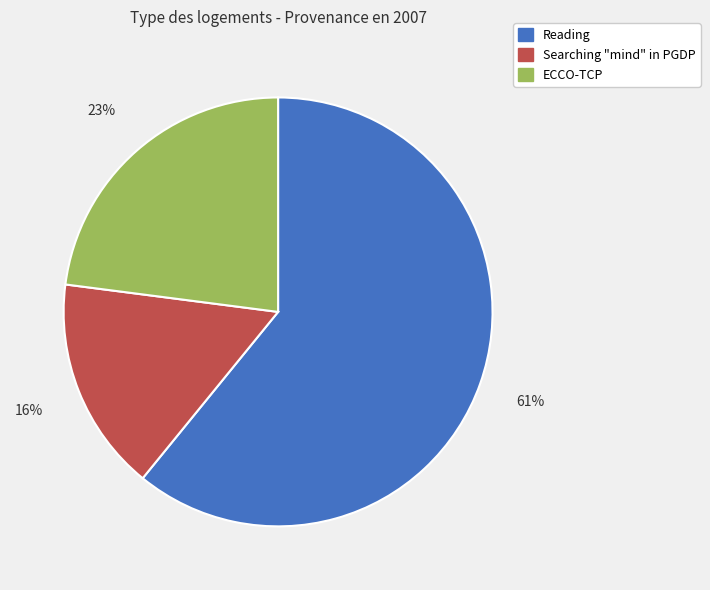

Count the number of slices in the pie.

3